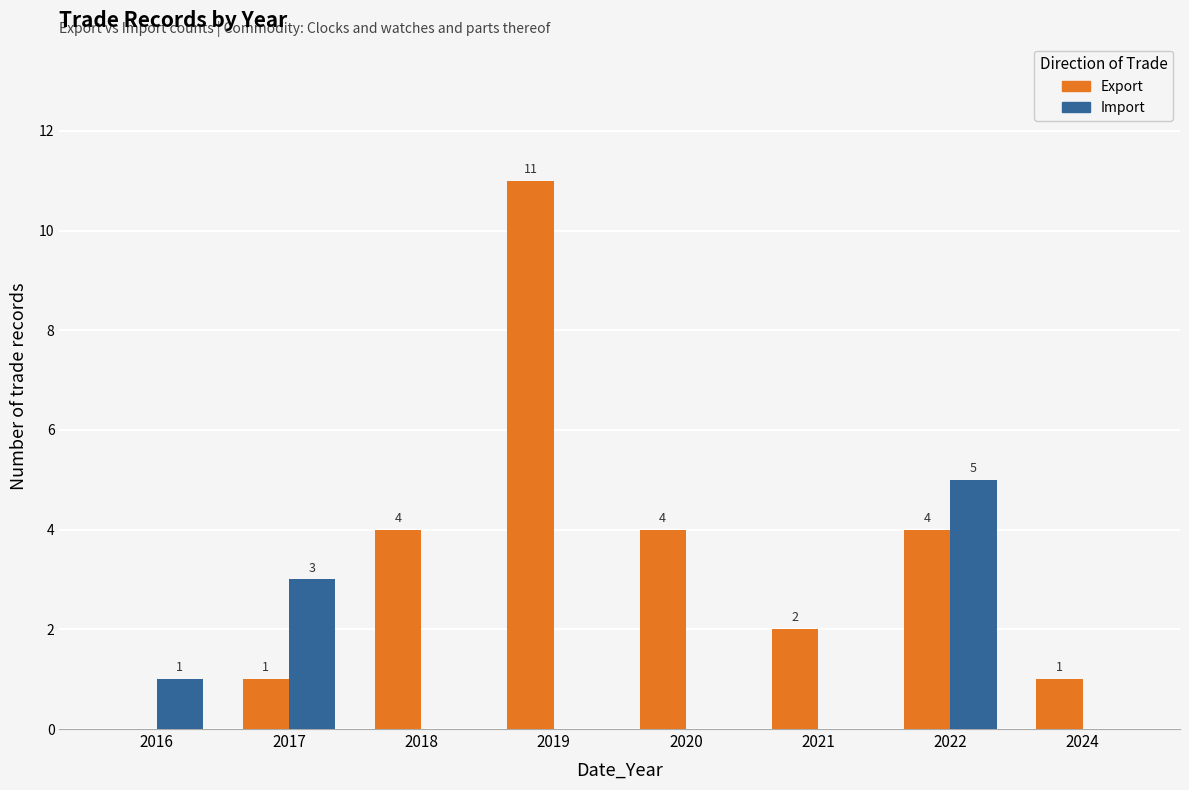

The value of Import at 2024 is -2. True or false?

False